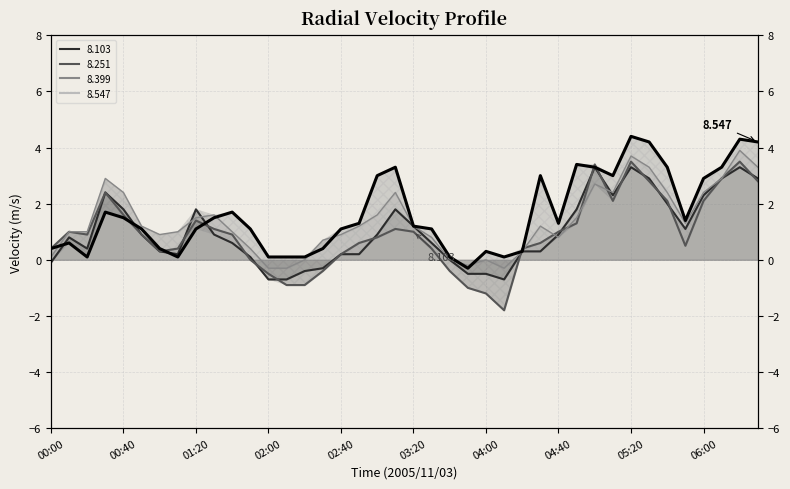

How many data points in   8.251 are less than 0?

8